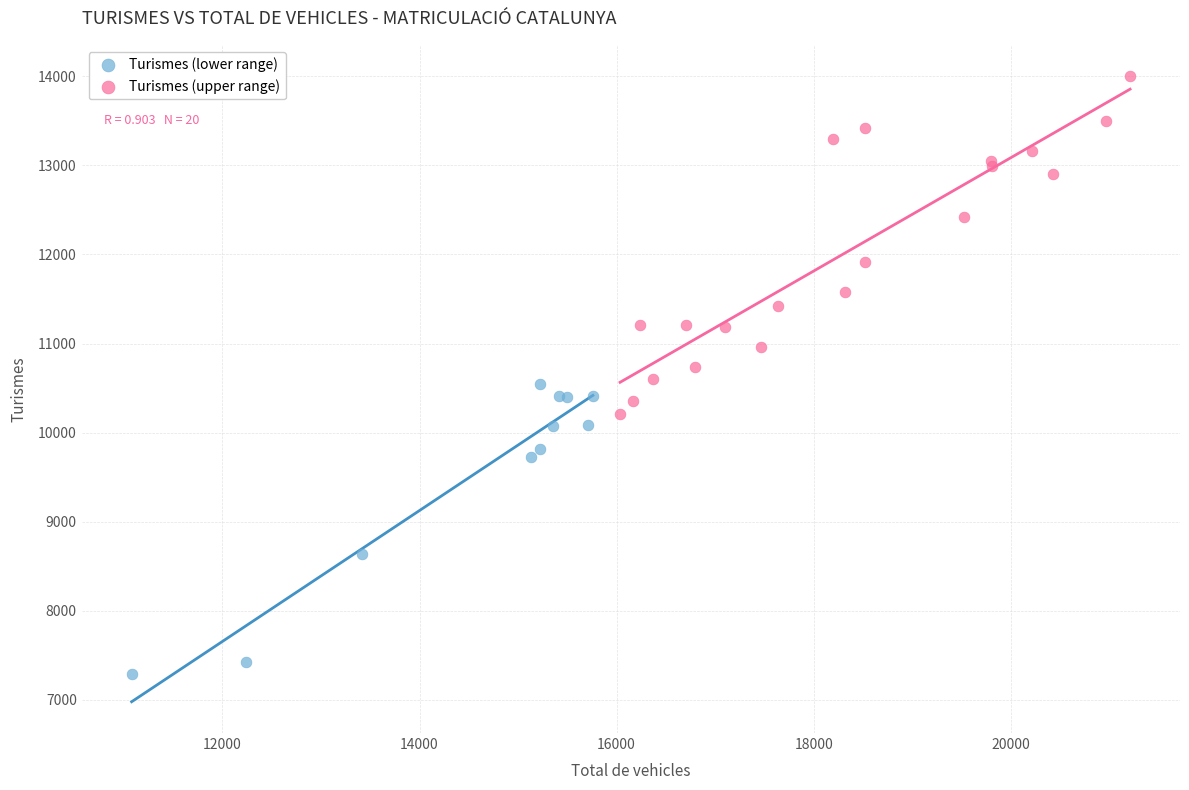

Which series has the largest Y range (max minus min)?

Turismes (upper range)